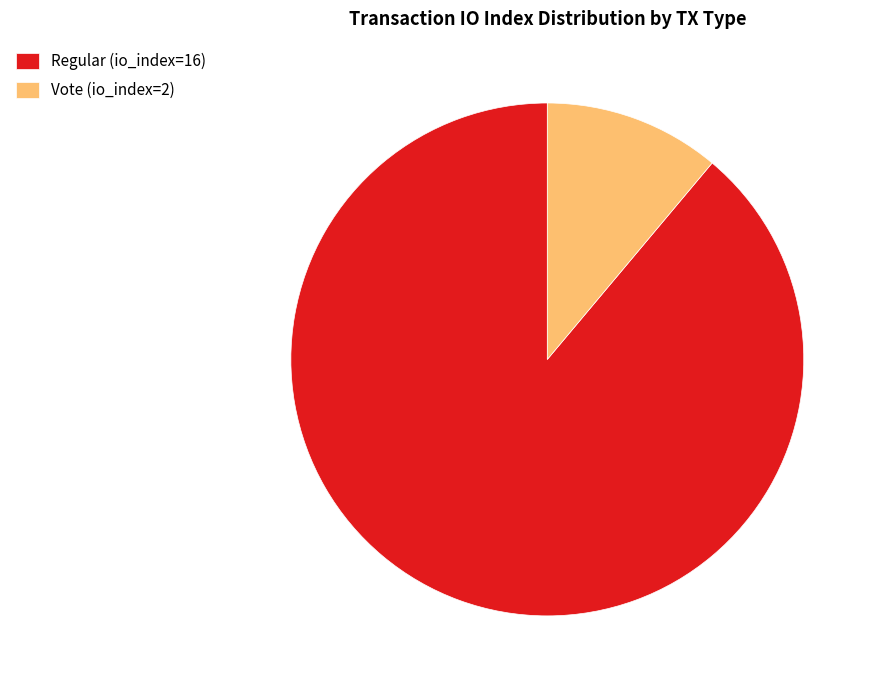

Is it true that Regular (io_index=16) is 99% of the pie?

False